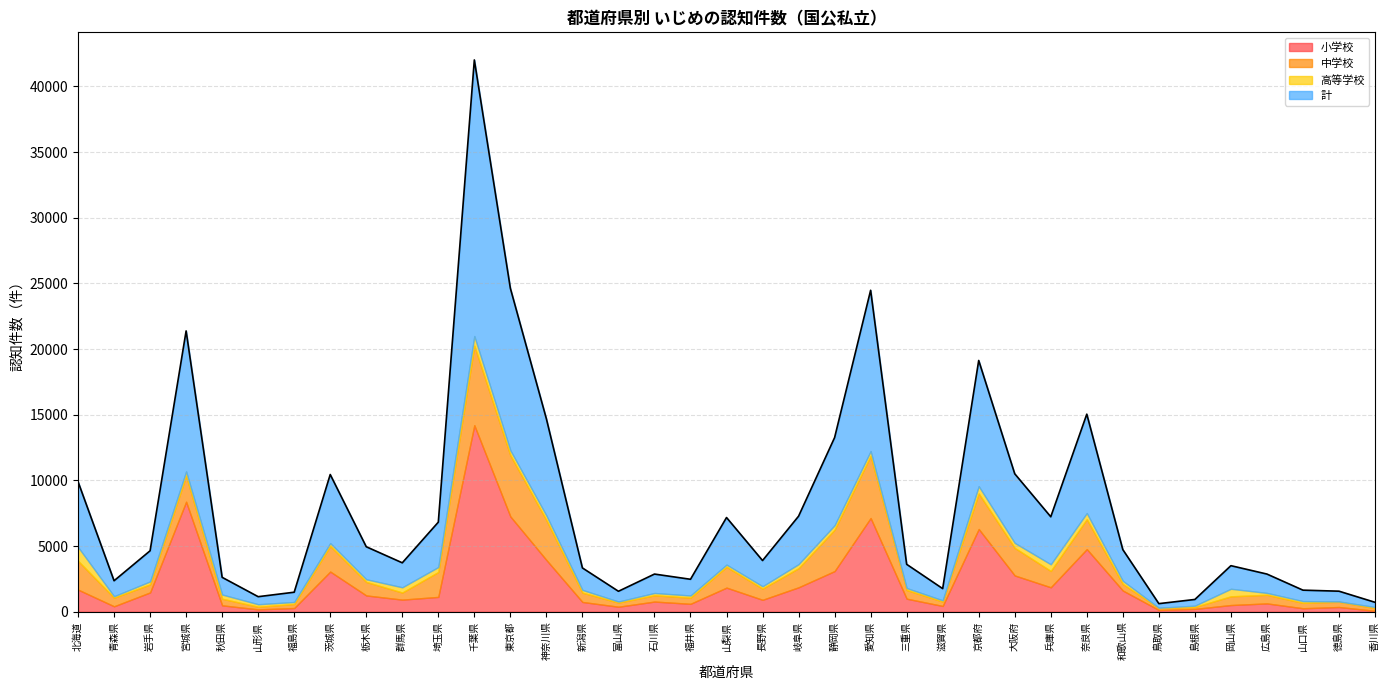

Where is the first local maximum for 計?

宮城県